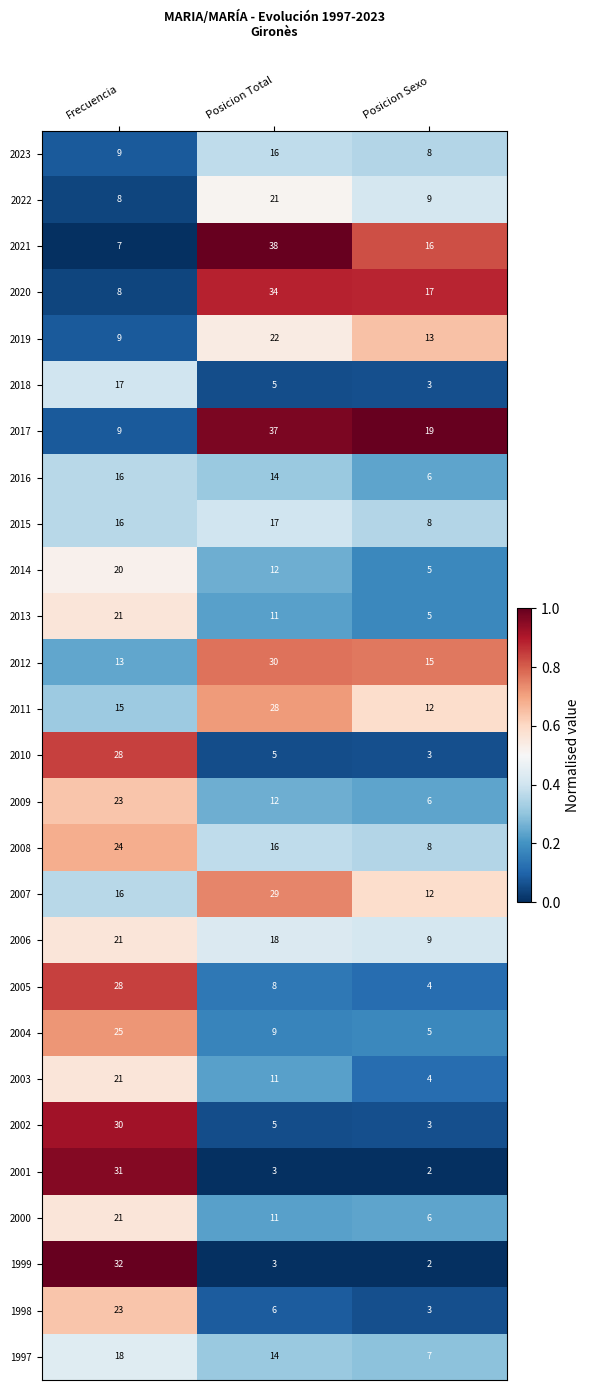

What value does the 2012 series have at Frecuencia, to the nearest 10?

10